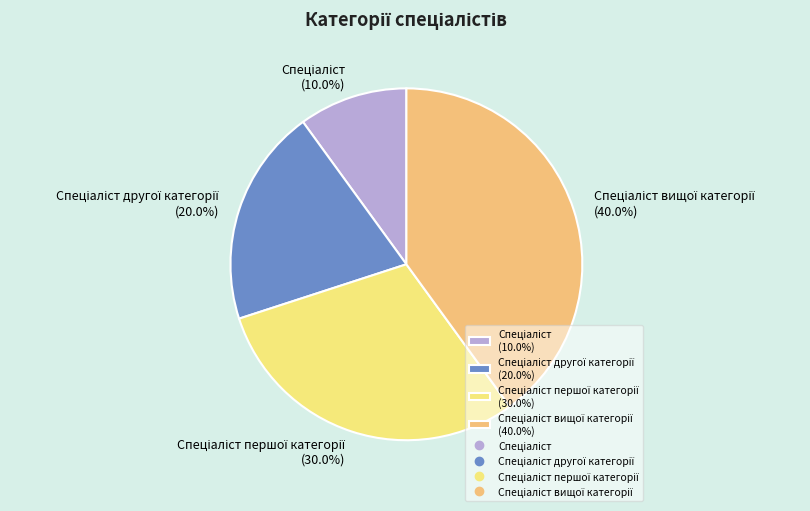

Is there any slice that represents more than half of the pie?

No